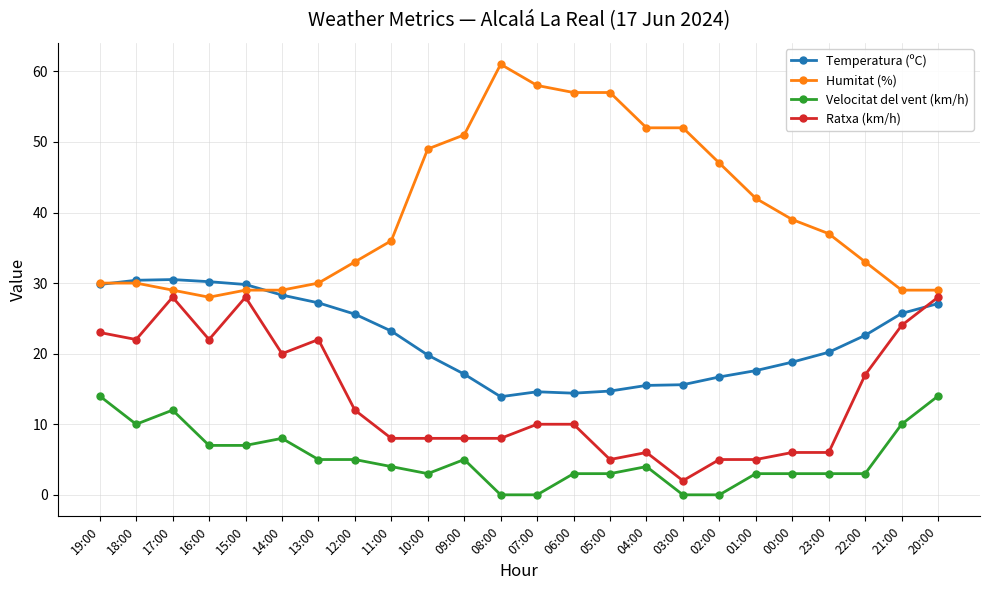

At 07:00, list the series in order from largest to smallest.

Humitat (%), Temperatura (ºC), Ratxa (km/h), Velocitat del vent (km/h)